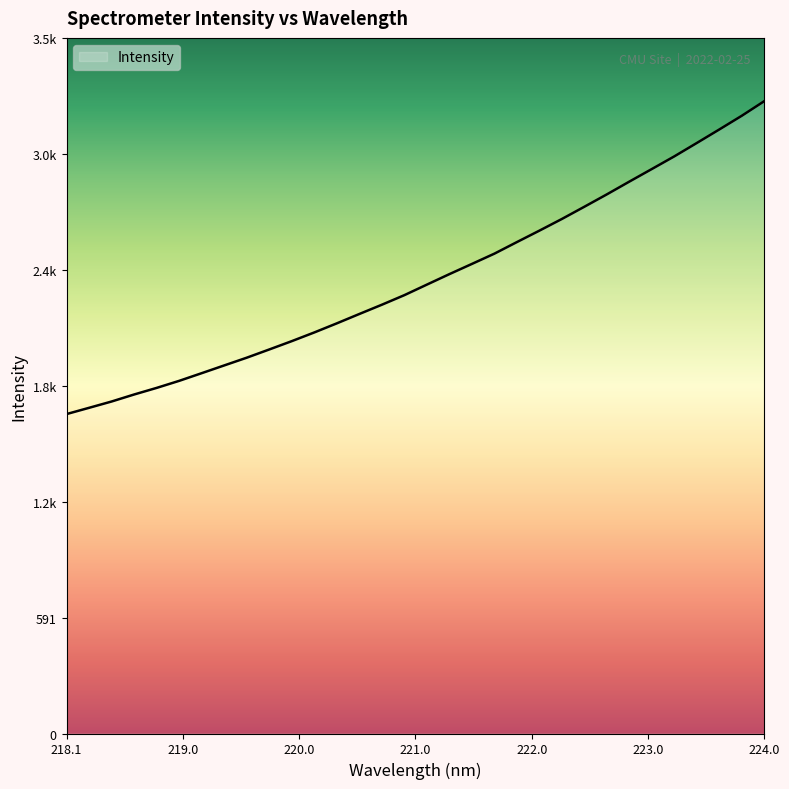

Does the chart display data point markers on the line(s)?

No